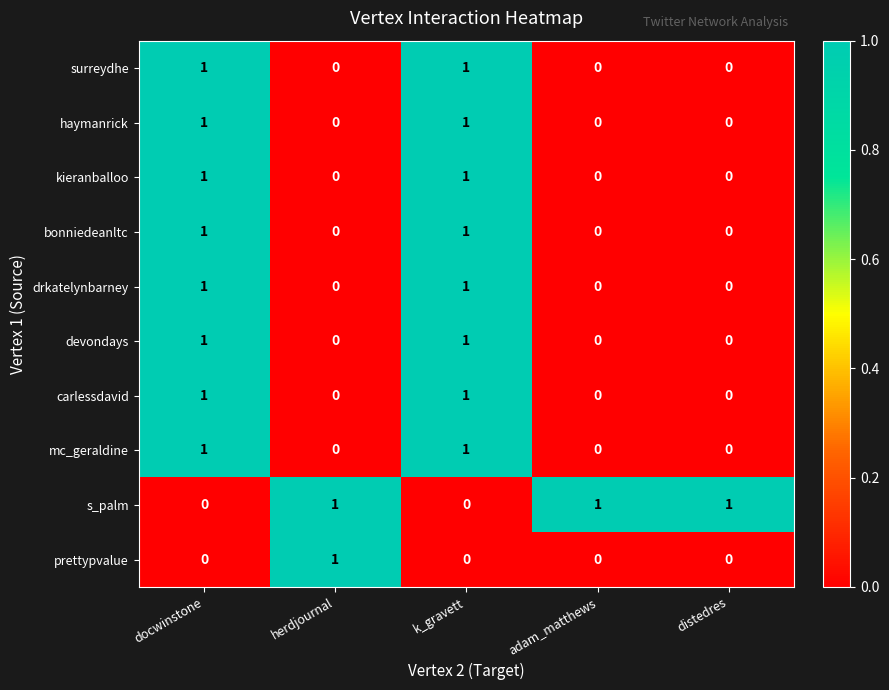

Count the drkatelynbarney values in the range 0 to 1.

5